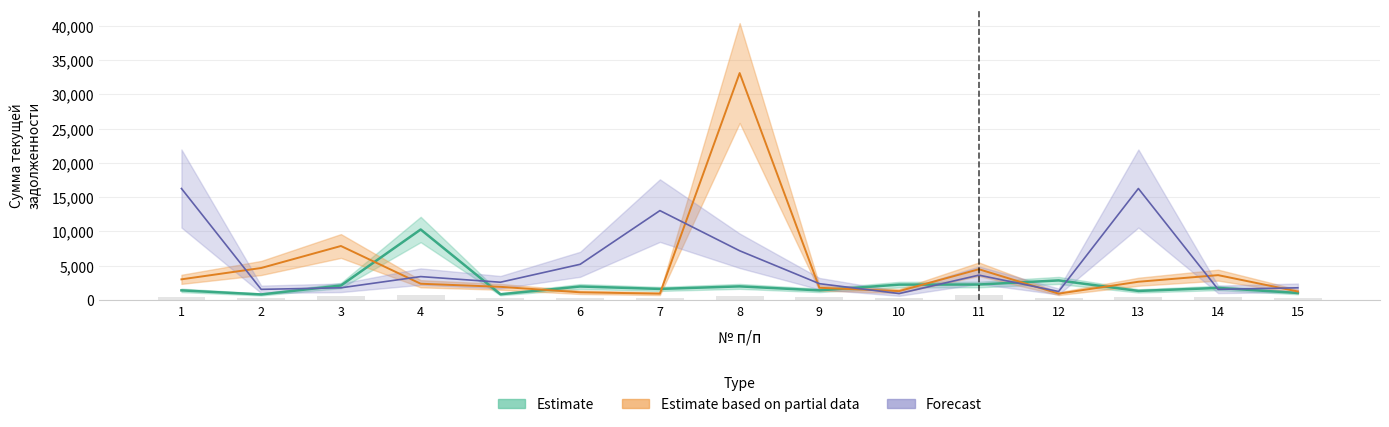

Rank the series by their average value, from lowest to highest.

Estimate, Estimate based on partial data, Forecast